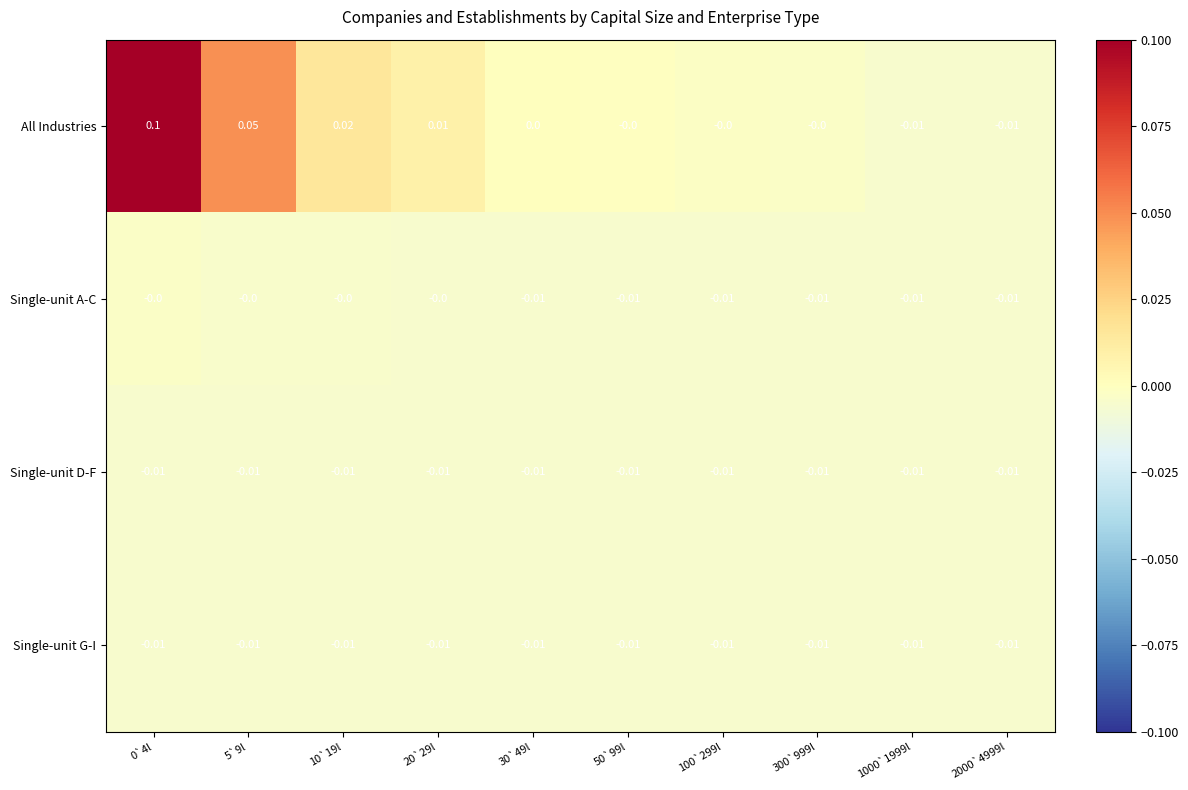

Which series has the largest total across all categories?

All Industries